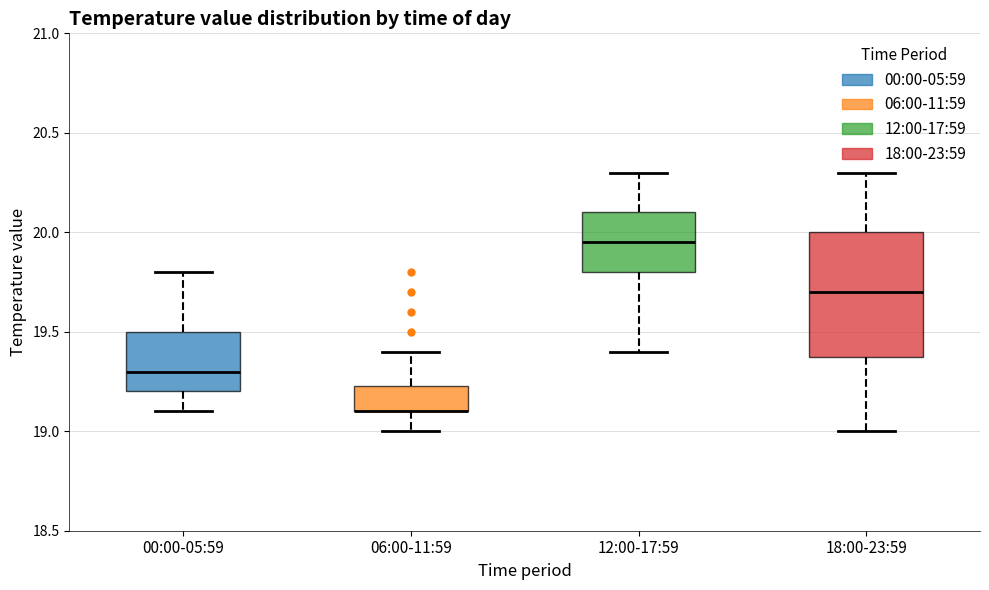

Where is the lower edge of the box for 18:00-23:59 on the y-axis? The values are not printed on the chart, so give them approximately, as read against the axis.

19.40